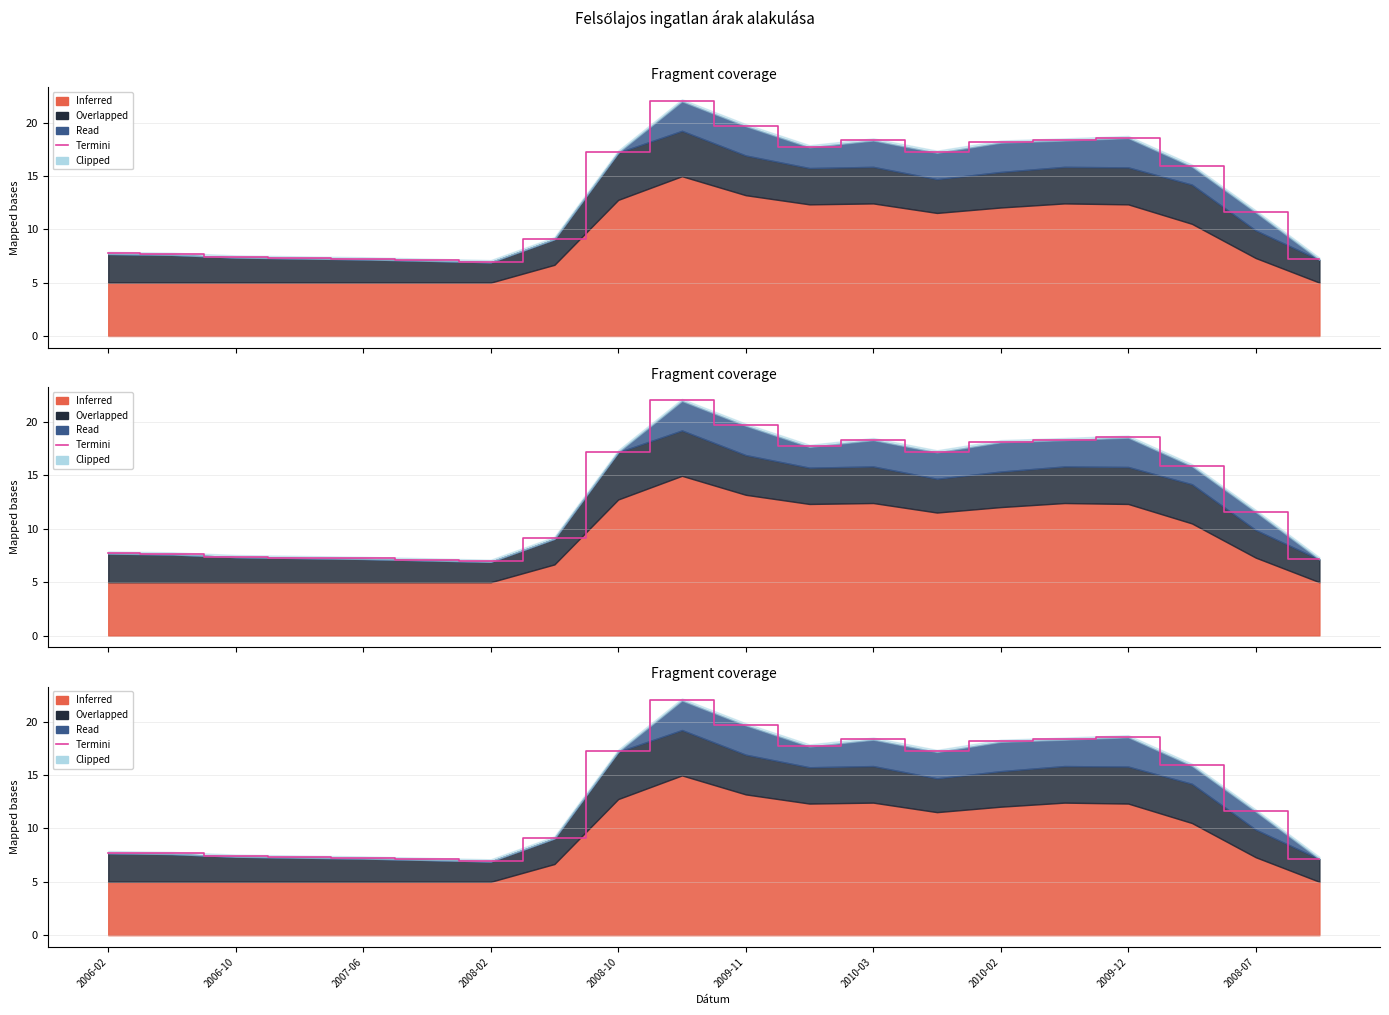

Where is the data nearest to the value 14?

17